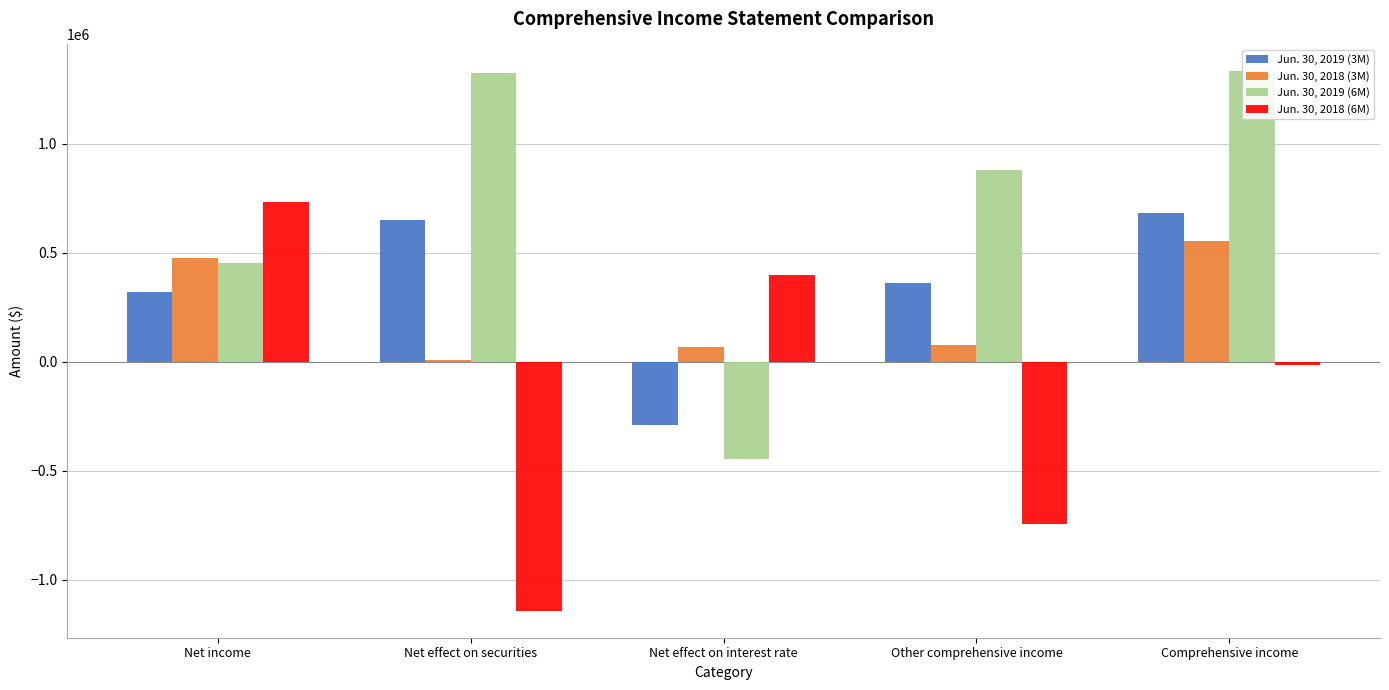

At Net income, list the series in order from smallest to largest.

Jun. 30, 2019 (3M), Jun. 30, 2019 (6M), Jun. 30, 2018 (3M), Jun. 30, 2018 (6M)